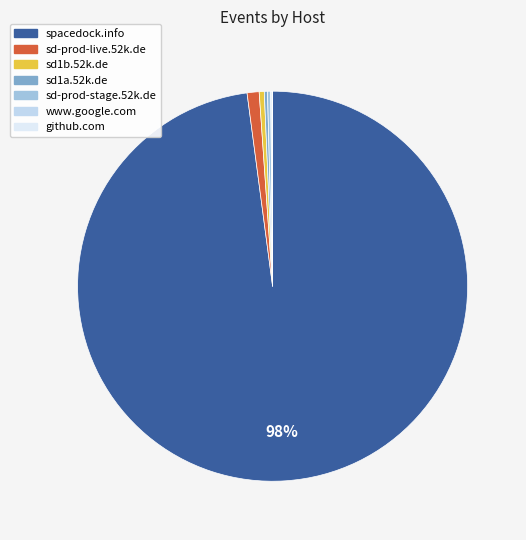

Is there any slice that represents more than half of the pie?

Yes